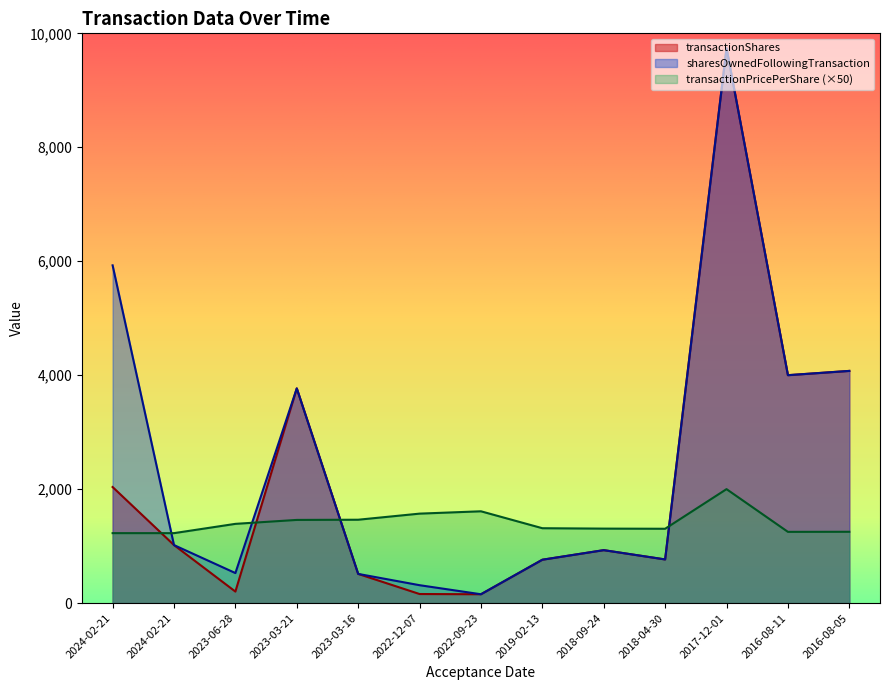

Rank the series by their maximum value, from lowest to highest.

transactionShares, sharesOwnedFollowingTransaction